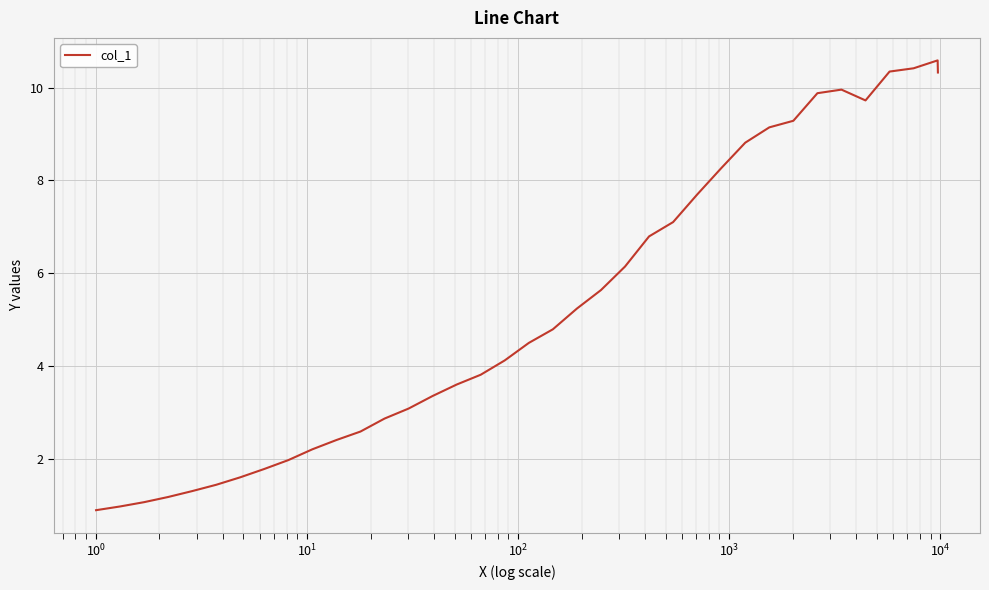

What is the greatest value displayed?

10.6